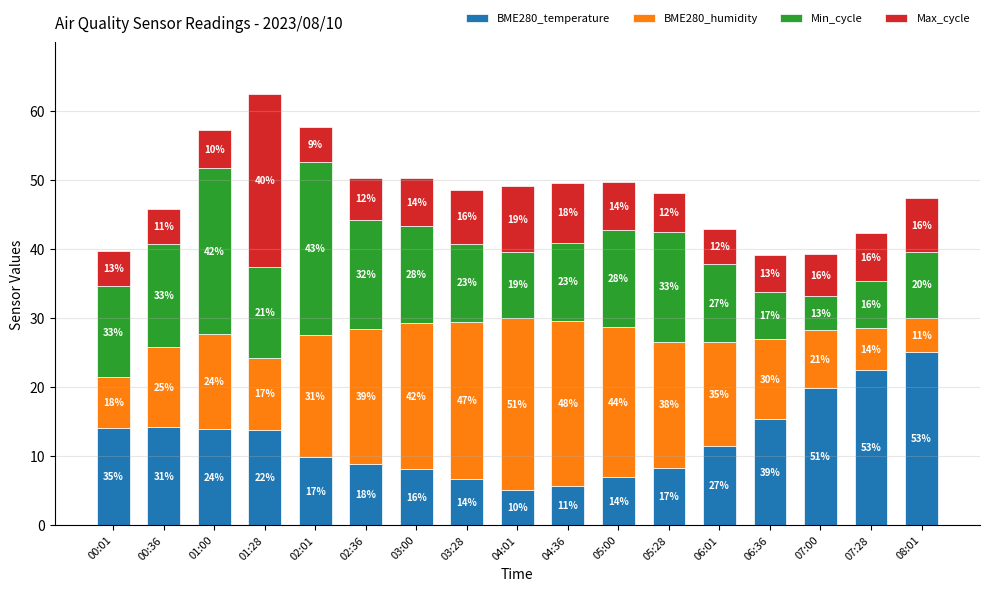

What is the label of the 10th bar from the right?

03:28